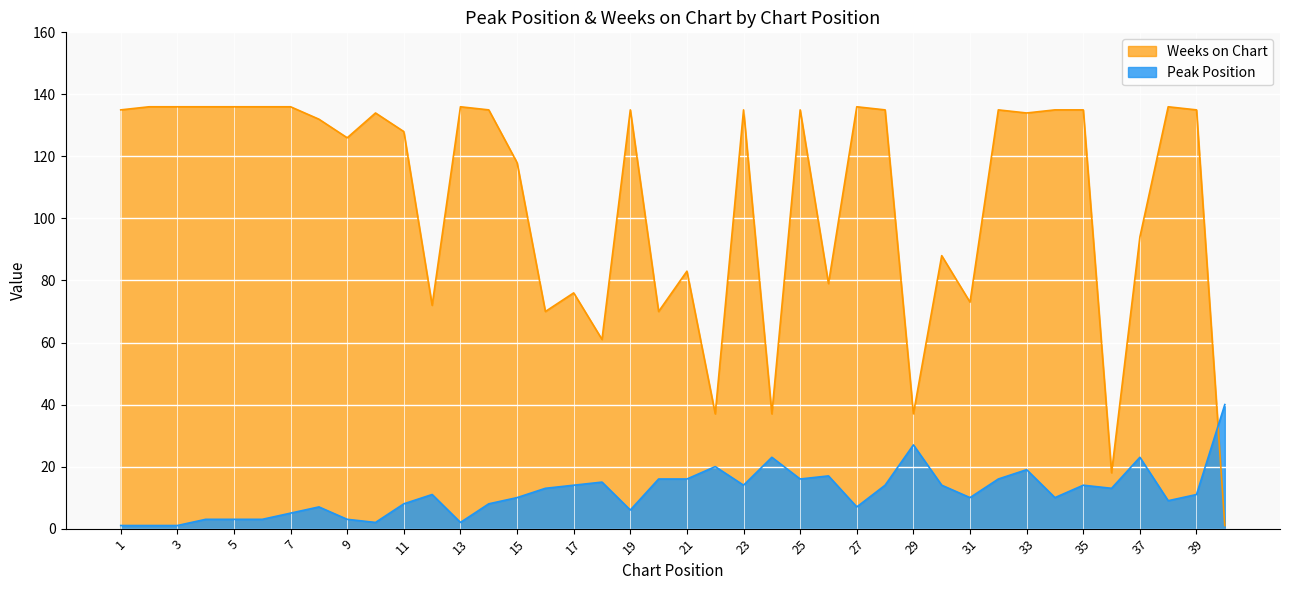

Is it true that Weeks on Chart equals 88 at 30?

True